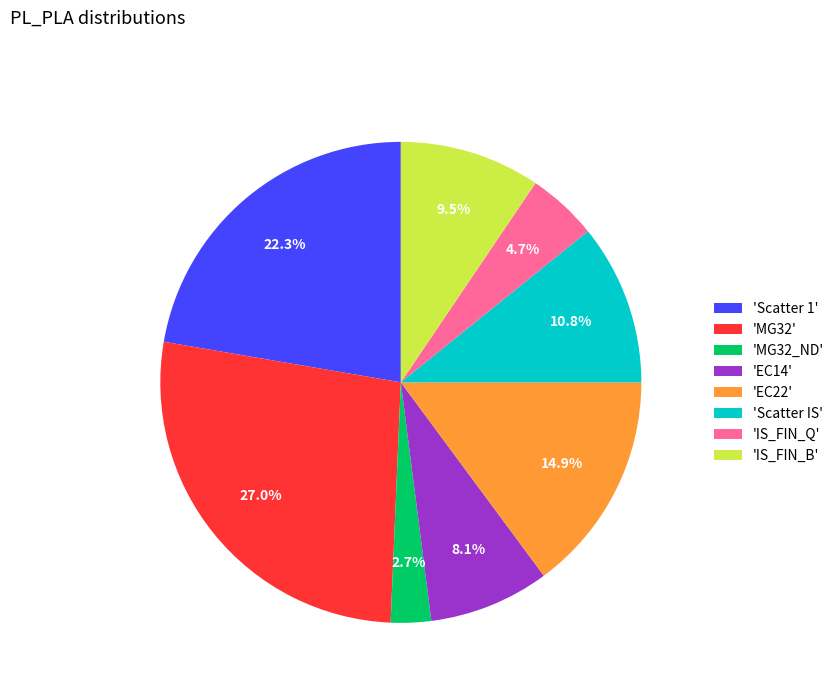

Combined, what portion of the pie is 'MG32_ND' and 'Scatter IS'?

13.5%